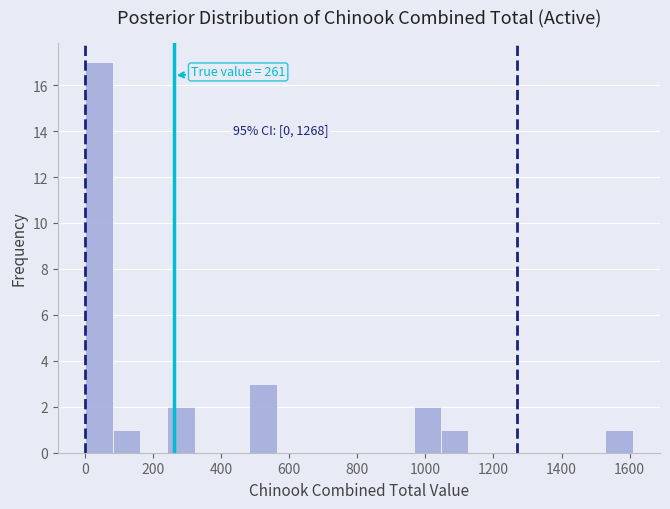

Over which range of the x-axis is the bar tallest?

0 to 80